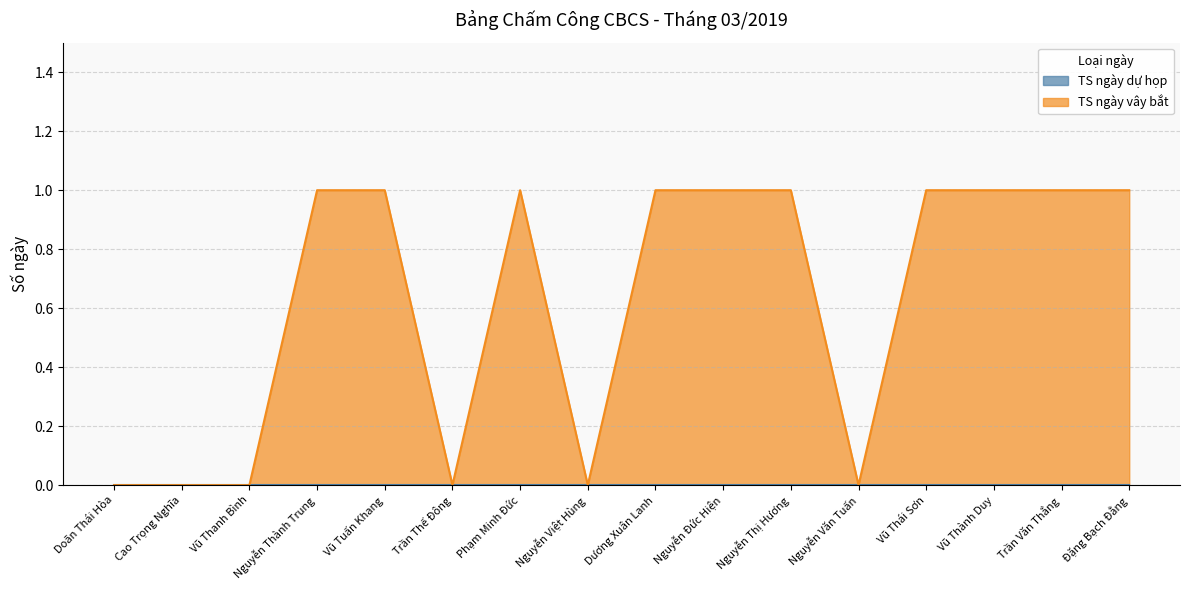

List the labels in order of value, smallest first.

Doãn Thái Hòa, Cao Trọng Nghĩa, Vũ Thanh Bình, Trần Thế Đông, Nguyễn Việt Hùng, Nguyễn Văn Tuấn, Nguyễn Thành Trung, Vũ Tuấn Khang, Phạm Minh Đức, Dương Xuân Lanh, Nguyễn Đức Hiện, Nguyễn Thị Hương, Vũ Thái Sơn, Vũ Thành Duy, Trần Văn Thắng, Đặng Bạch Đằng